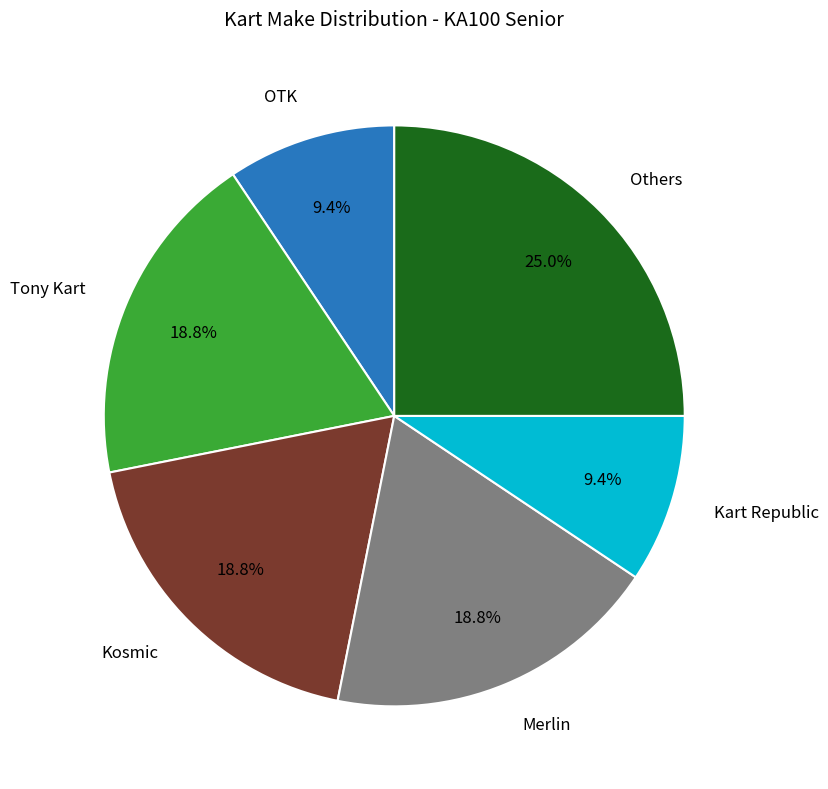

Is there any slice that represents more than half of the pie?

No